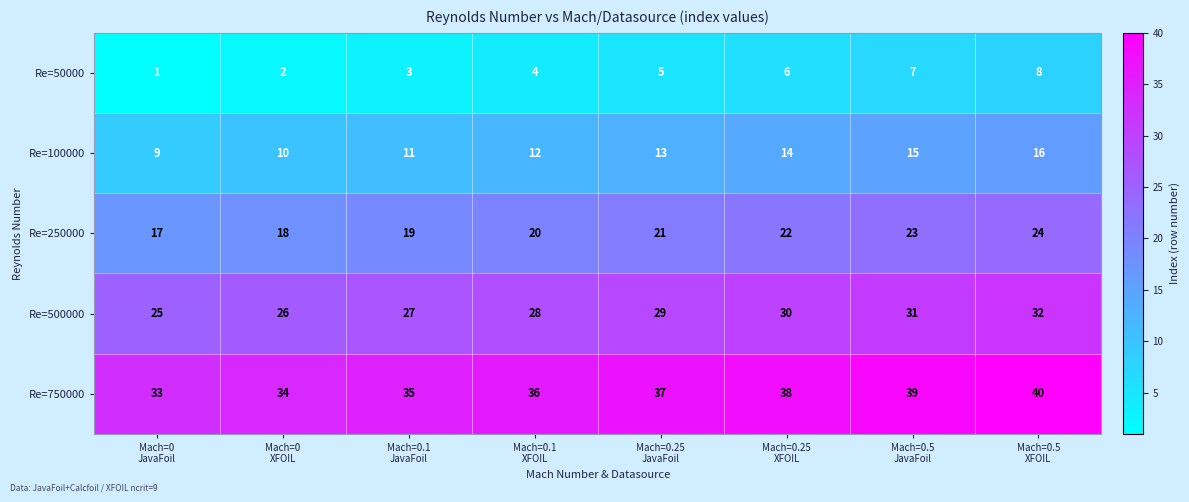

What is the maximum value shown in the chart?

40